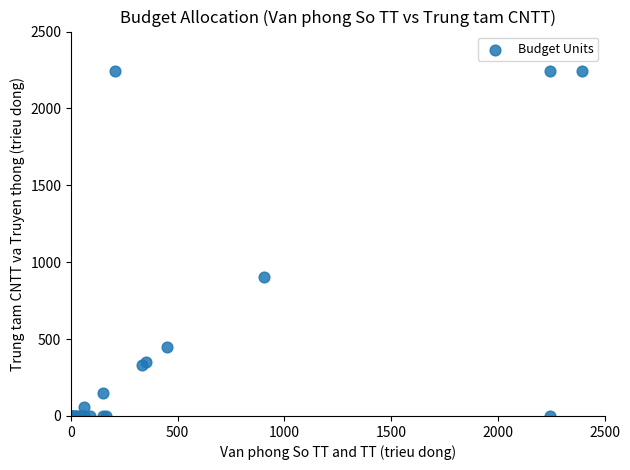

What Y value in the scatter plot is closest to 1123?

904